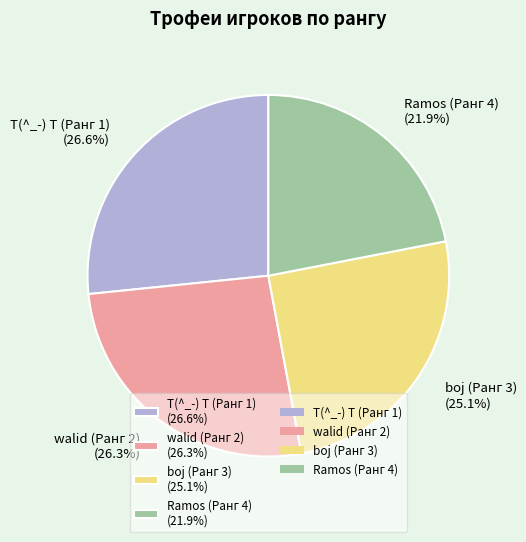

To the nearest percent, what portion does walid (Ранг 2) represent?

26%